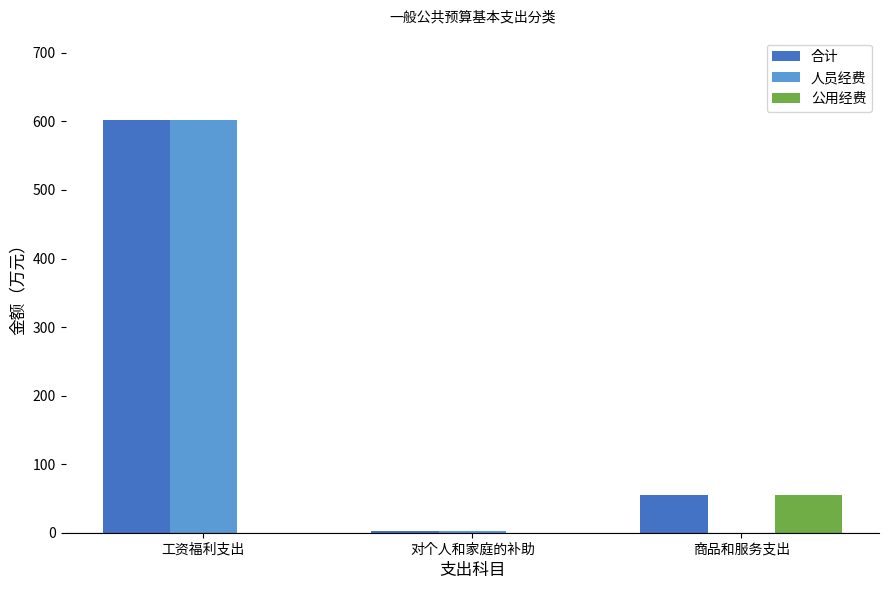

Which category has the highest value in the 公用经费 series?

商品和服务支出